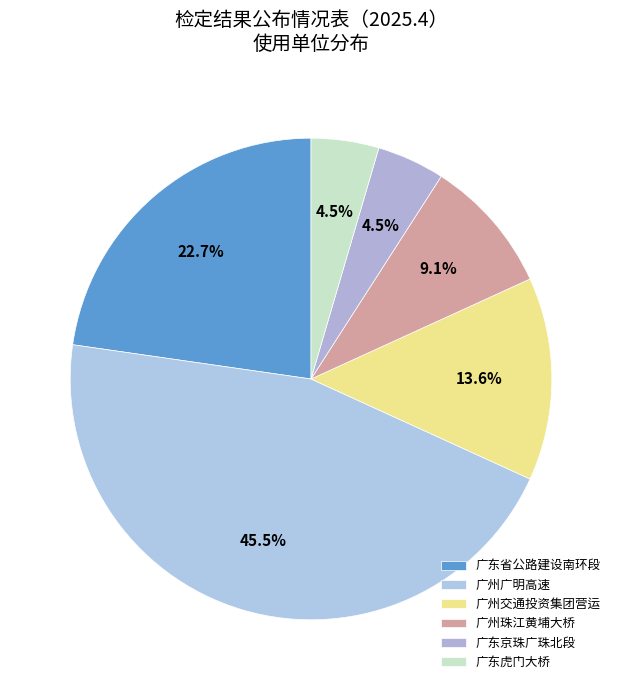

Is there any slice that represents more than half of the pie?

No